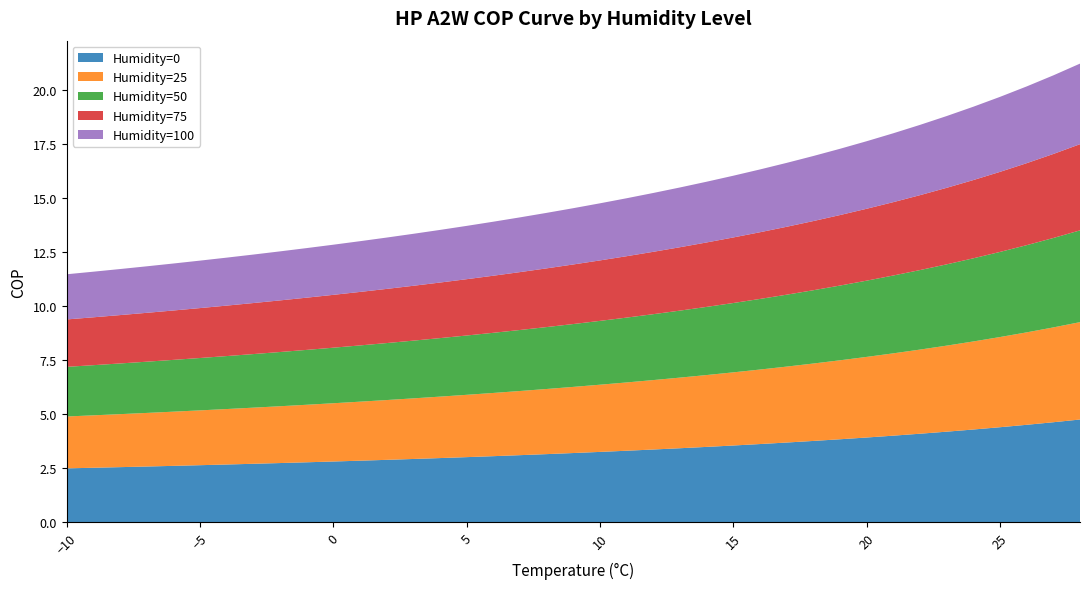

Reading left to right, list all the values displayed in this chart.

Humidity=0: -10=2.5	-9=2.5	-8=2.6	-7=2.6	-6=2.6	-5=2.6	-4=2.7	-3=2.7	-2=2.7	-1=2.8	0=2.8	1=2.9	2=2.9	3=2.9	4=3.0	5=3.0	6=3.1	7=3.1	8=3.2	9=3.2	10=3.3	11=3.3	12=3.4	13=3.4	14=3.5	15=3.6	16=3.6	17=3.7	18=3.8	19=3.8	20=3.9	21=4.0	22=4.1	23=4.2	24=4.3	25=4.4	26=4.5	27=4.6	28=4.8
Humidity=25: -10=2.4	-9=2.4	-8=2.5	-7=2.5	-6=2.5	-5=2.5	-4=2.6	-3=2.6	-2=2.6	-1=2.7	0=2.7	1=2.7	2=2.8	3=2.8	4=2.8	5=2.9	6=2.9	7=3.0	8=3.0	9=3.1	10=3.1	11=3.2	12=3.2	13=3.3	14=3.3	15=3.4	16=3.4	17=3.5	18=3.6	19=3.7	20=3.7	21=3.8	22=3.9	23=4.0	24=4.1	25=4.2	26=4.3	27=4.4	28=4.5
Humidity=50: -10=2.3	-9=2.3	-8=2.3	-7=2.4	-6=2.4	-5=2.4	-4=2.5	-3=2.5	-2=2.5	-1=2.5	0=2.6	1=2.6	2=2.6	3=2.7	4=2.7	5=2.7	6=2.8	7=2.8	8=2.9	9=2.9	10=3.0	11=3.0	12=3.0	13=3.1	14=3.2	15=3.2	16=3.3	17=3.3	18=3.4	19=3.5	20=3.5	21=3.6	22=3.7	23=3.8	24=3.8	25=3.9	26=4.0	27=4.1	28=4.2
Humidity=75: -10=2.2	-9=2.2	-8=2.2	-7=2.3	-6=2.3	-5=2.3	-4=2.3	-3=2.4	-2=2.4	-1=2.4	0=2.4	1=2.5	2=2.5	3=2.5	4=2.6	5=2.6	6=2.6	7=2.7	8=2.7	9=2.8	10=2.8	11=2.8	12=2.9	13=2.9	14=3.0	15=3.0	16=3.1	17=3.1	18=3.2	19=3.3	20=3.3	21=3.4	22=3.5	23=3.5	24=3.6	25=3.7	26=3.8	27=3.9	28=4.0
Humidity=100: -10=2.1	-9=2.1	-8=2.1	-7=2.2	-6=2.2	-5=2.2	-4=2.2	-3=2.2	-2=2.3	-1=2.3	0=2.3	1=2.3	2=2.4	3=2.4	4=2.4	5=2.5	6=2.5	7=2.5	8=2.6	9=2.6	10=2.6	11=2.7	12=2.7	13=2.8	14=2.8	15=2.9	16=2.9	17=3.0	18=3.0	19=3.1	20=3.1	21=3.2	22=3.3	23=3.3	24=3.4	25=3.5	26=3.6	27=3.6	28=3.7